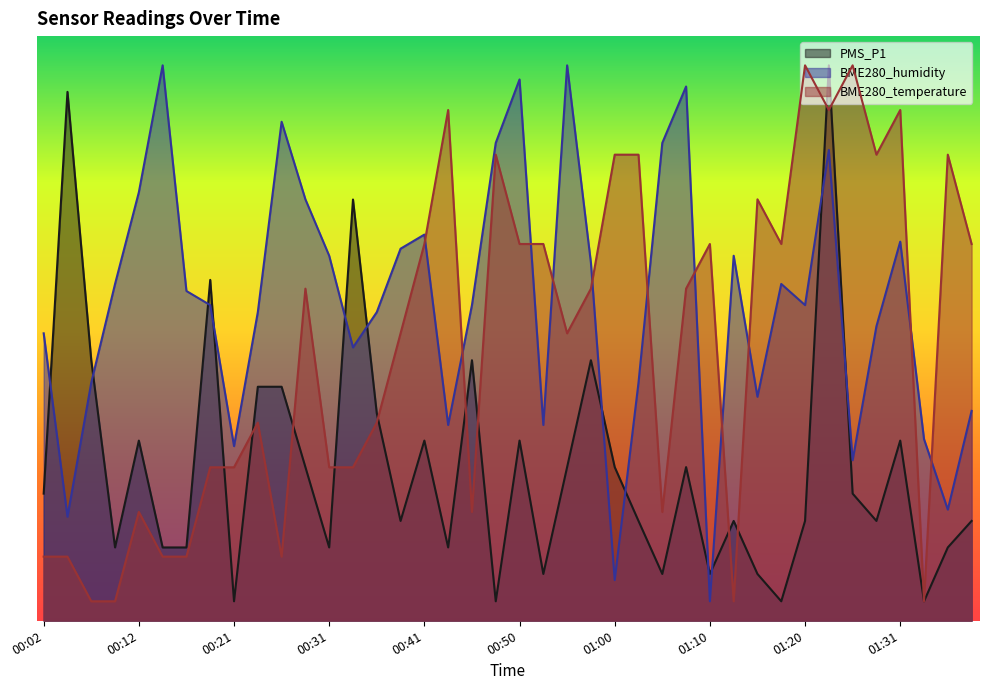

Which category has the lowest value across all series?

00:21